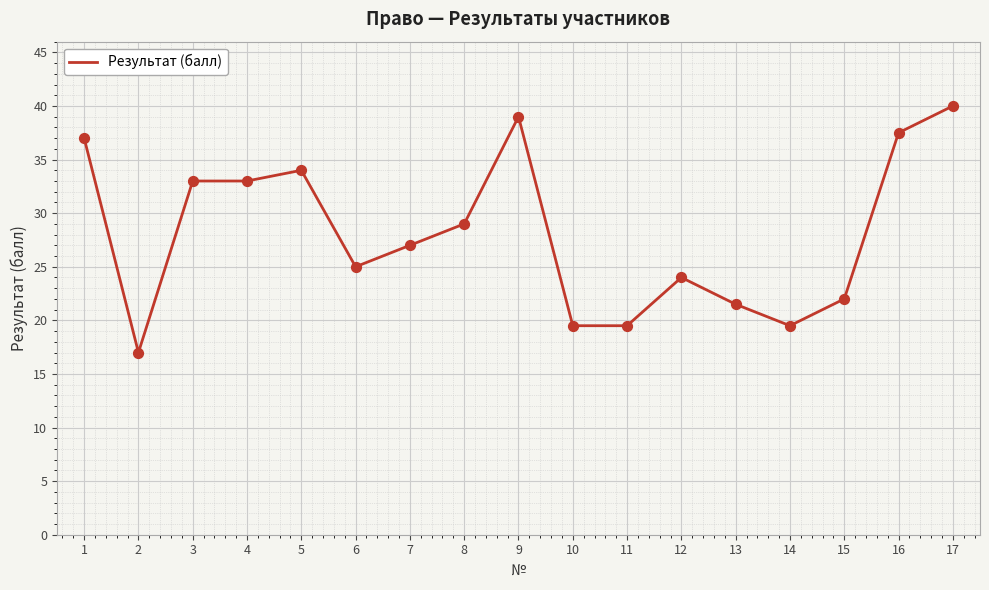

What is the change in value from 4 to 9?

+6.0